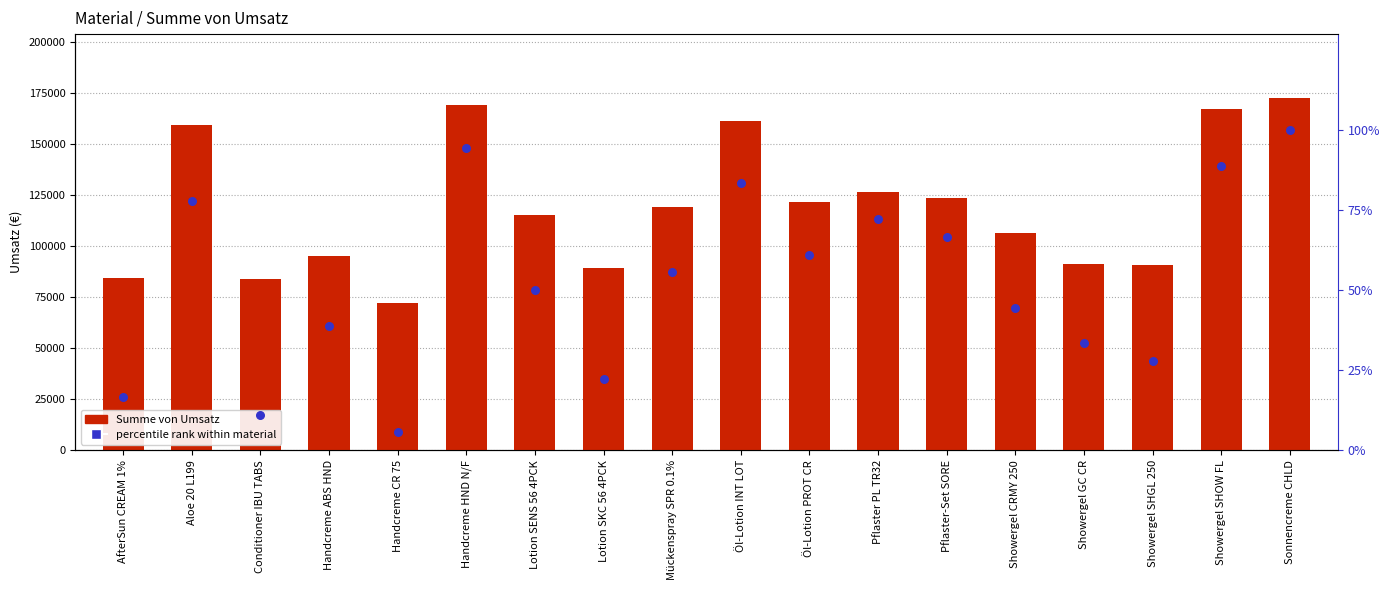

What is the total value across all series at Showergel CRMY 250?

106437.9